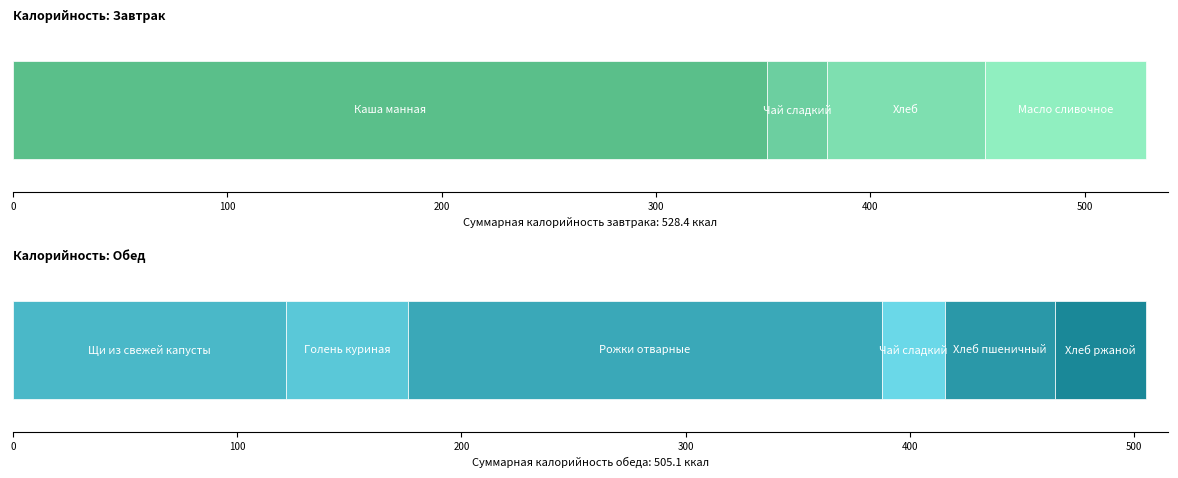

What is the value of the 1st bar from the left?

351.7